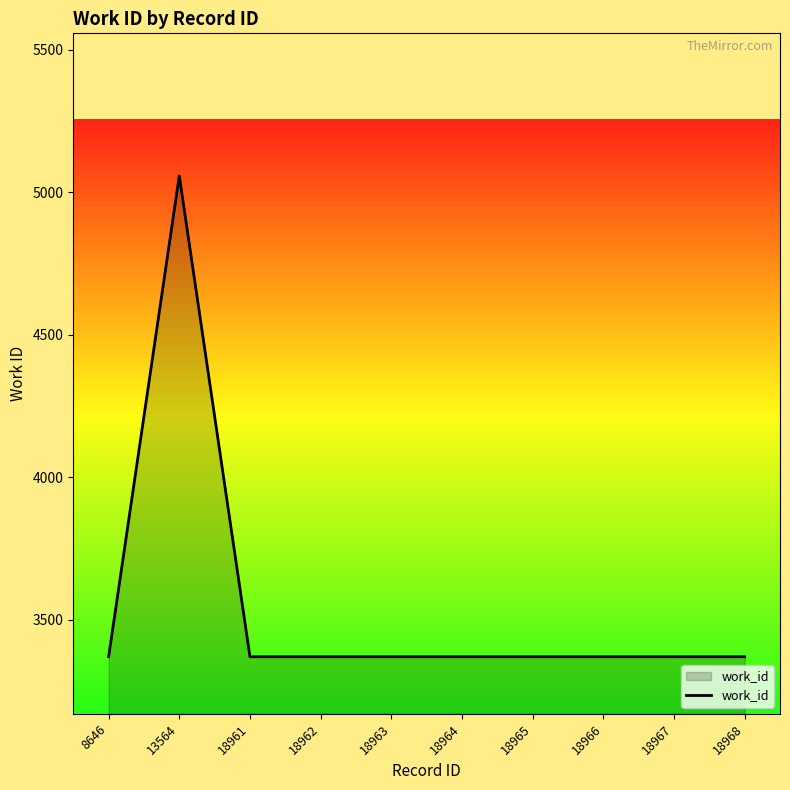

The chart shows a value of 6861 at 13564. True or false?

False